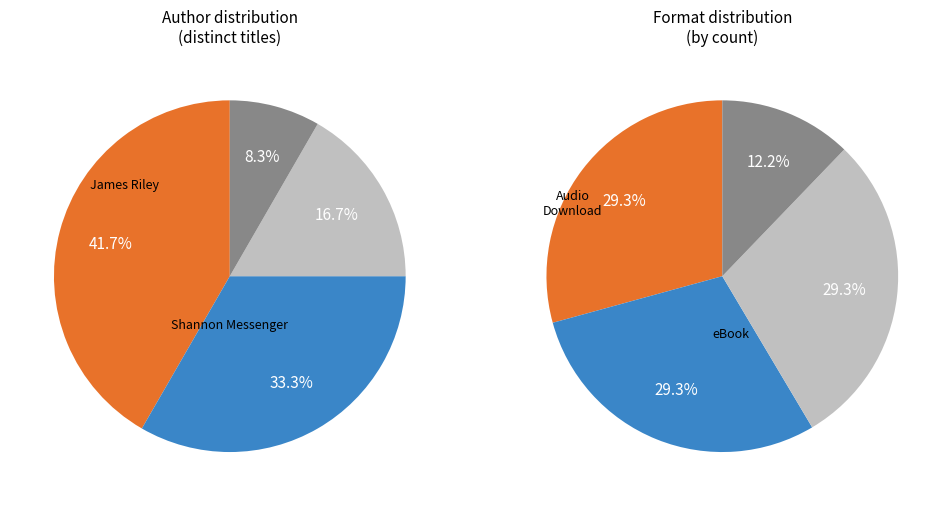

Does any single category account for the majority?

No